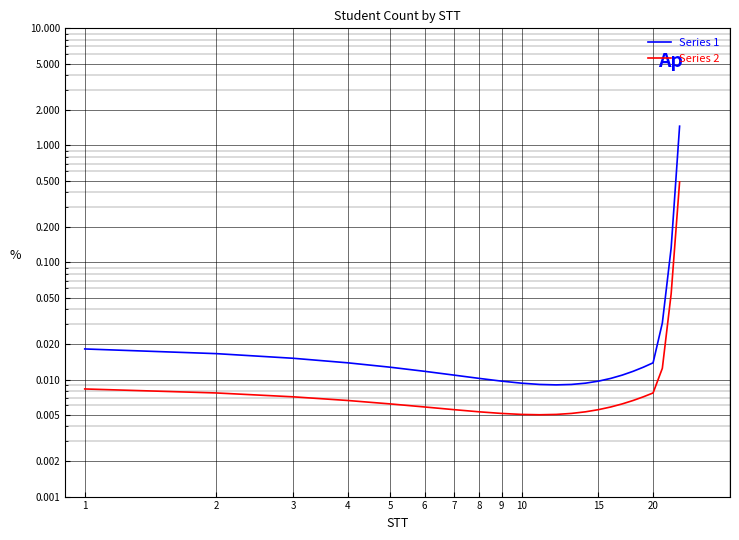

How many interior local valleys does the Series 1 series have?

1